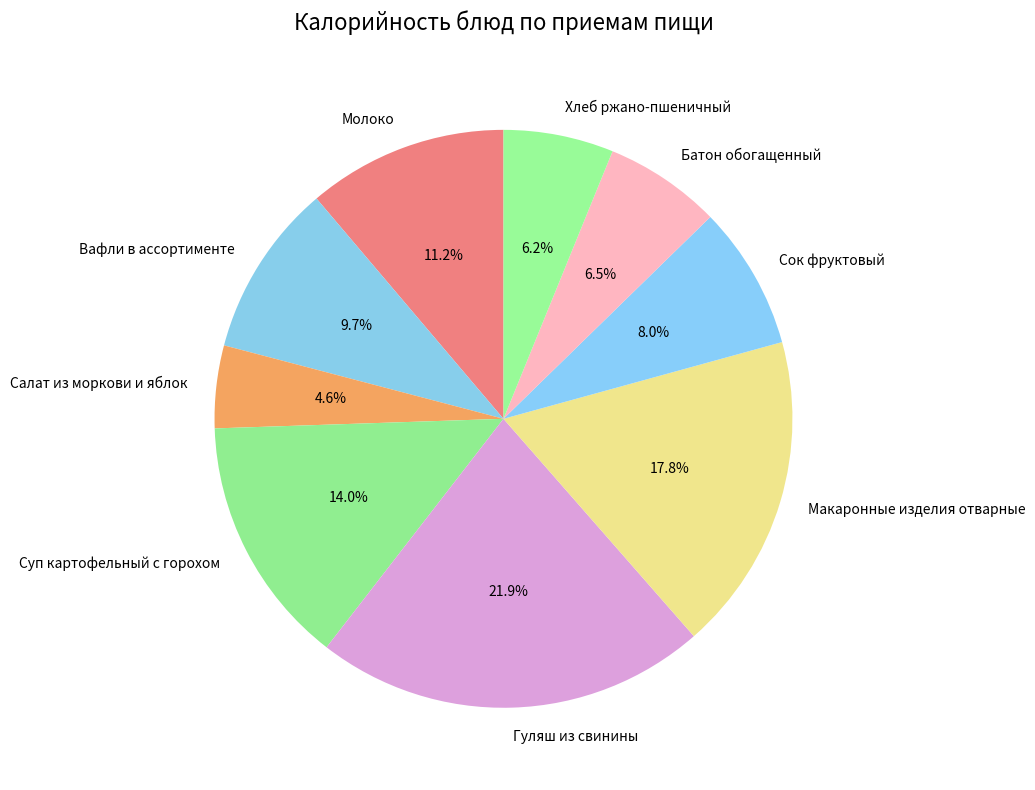

Which has a higher value, Хлеб ржано-пшеничный or Салат из моркови и яблок?

Хлеб ржано-пшеничный